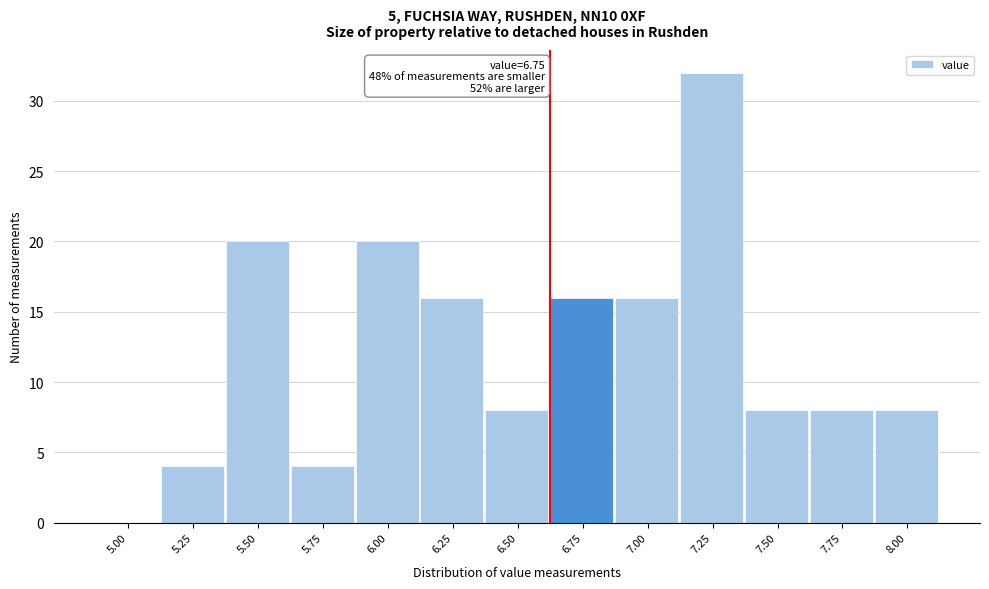

Reading right to left, what are all the values shown in this chart?

8.00=8	7.75=8	7.50=8	7.25=32	7.00=16	6.75=16	6.50=8	6.25=16	6.00=20	5.75=4	5.50=20	5.25=4	5.00=0